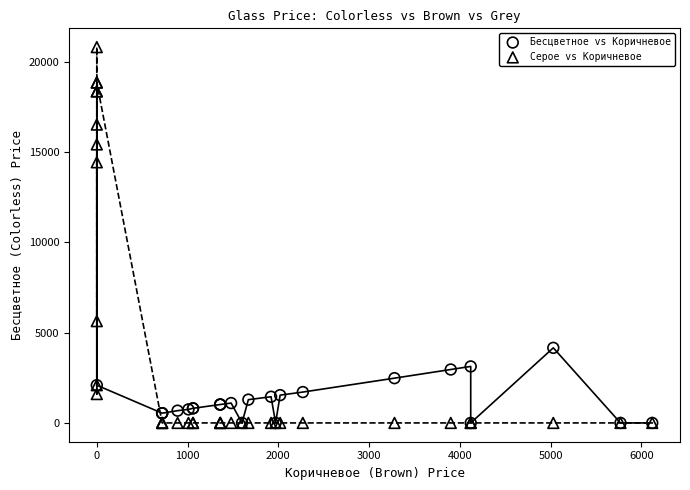

Which series contains the highest Y value?

Серое vs Коричневое